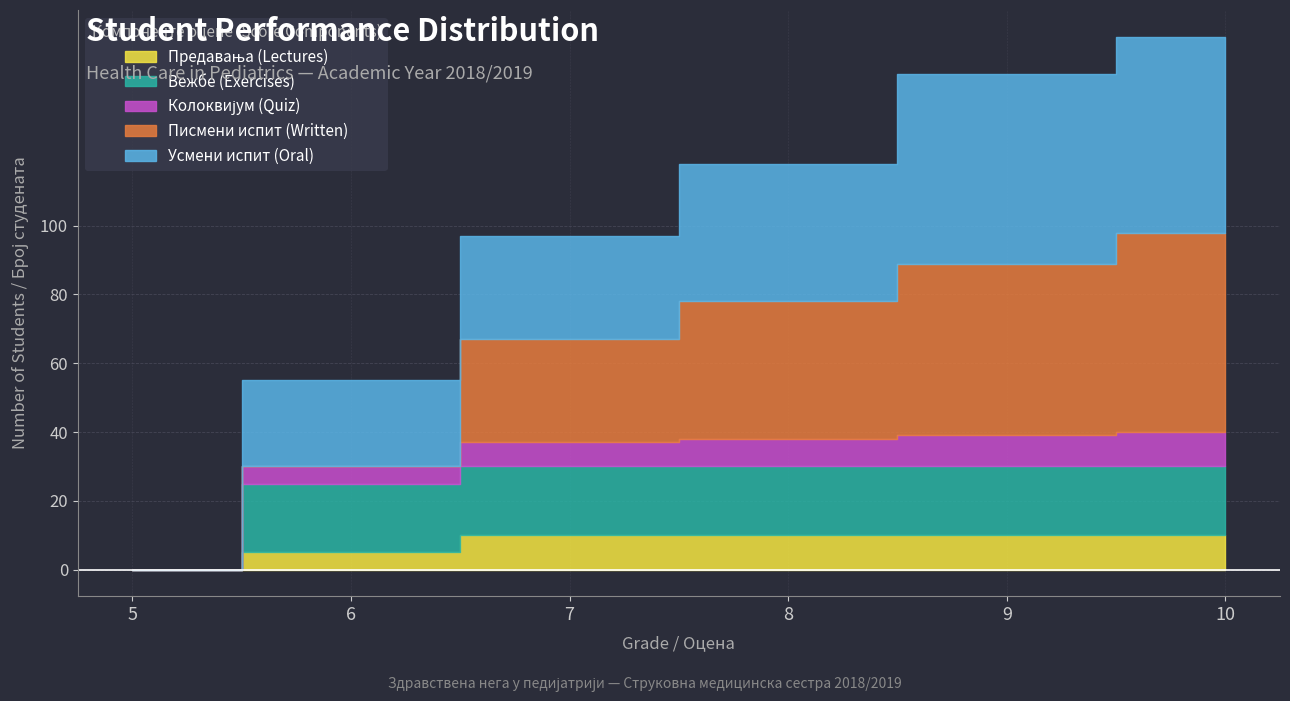

Which series changed the most between 9 and 10?

Писмени испит (Written)